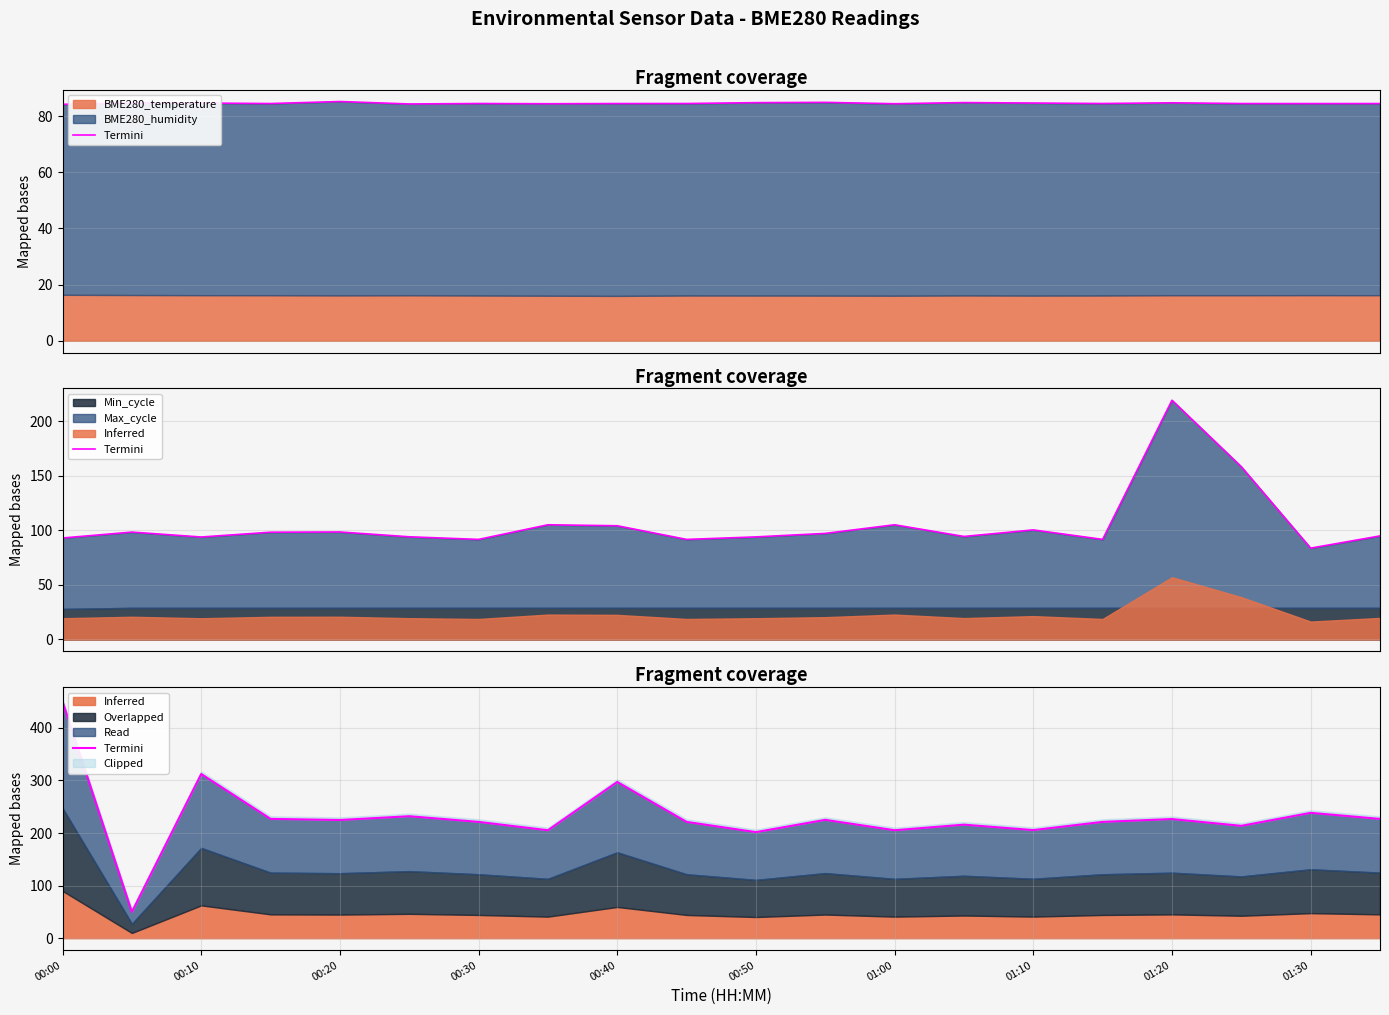

Read the value at 15.

221.2